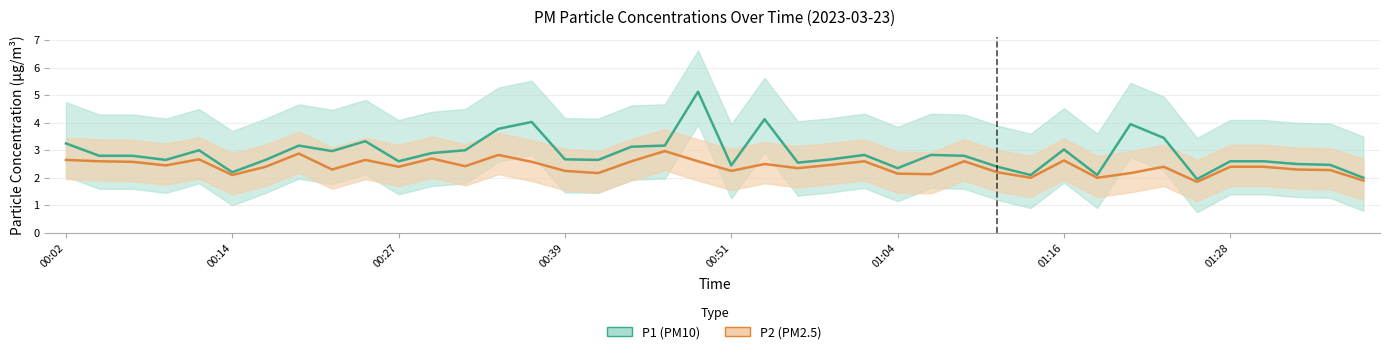

Rank the series by their average value, from lowest to highest.

P2, P1